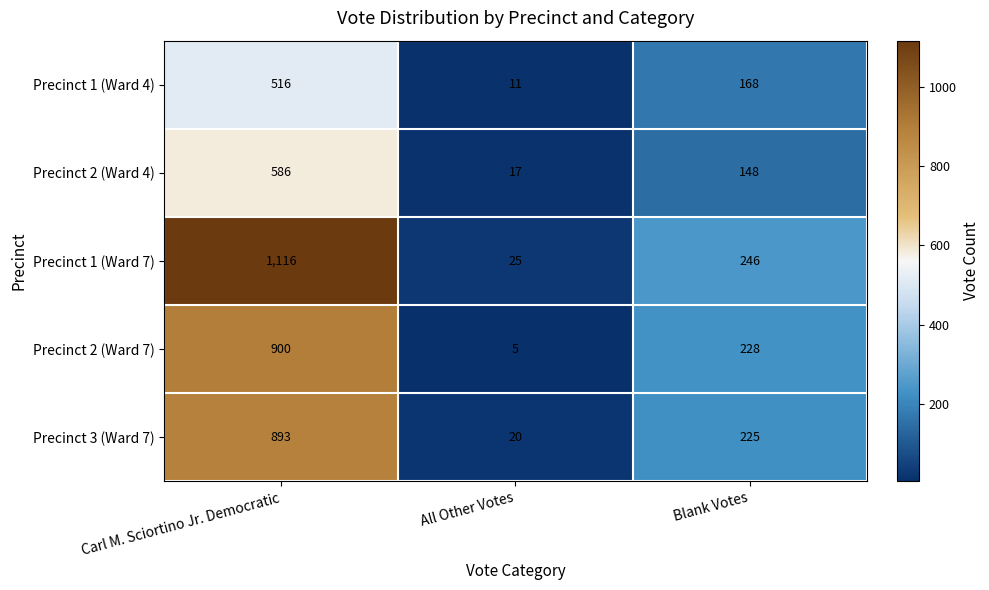

At which category is the sum across all series the highest?

Carl M. Sciortino Jr. Democratic